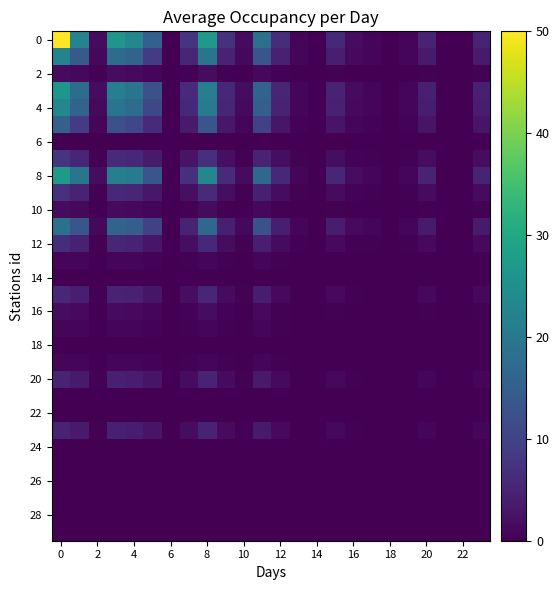

How many series are shown in this chart?

30